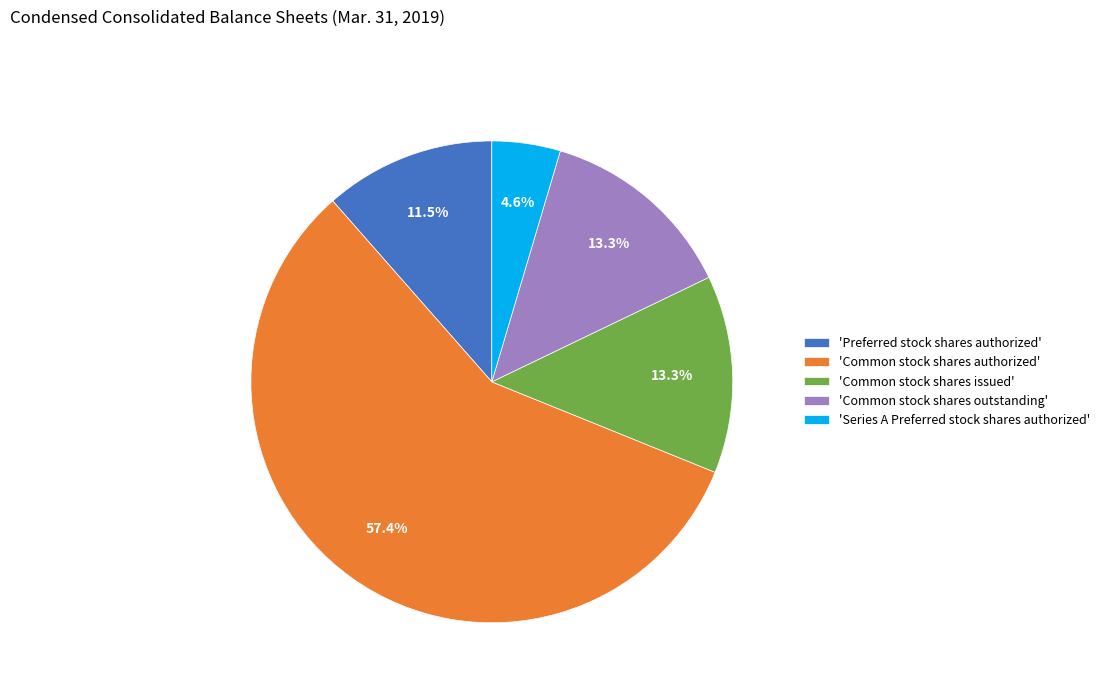

What is the smallest slice in the pie chart?

'Series A Preferred stock shares authorized'